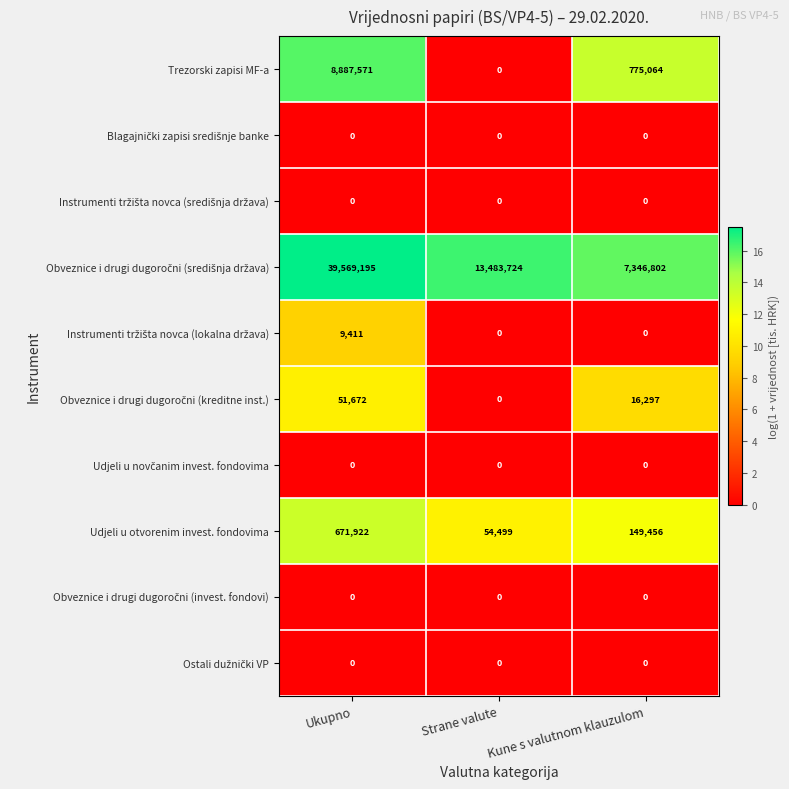

What is the difference between the highest and lowest values at Ukupno?

39569195